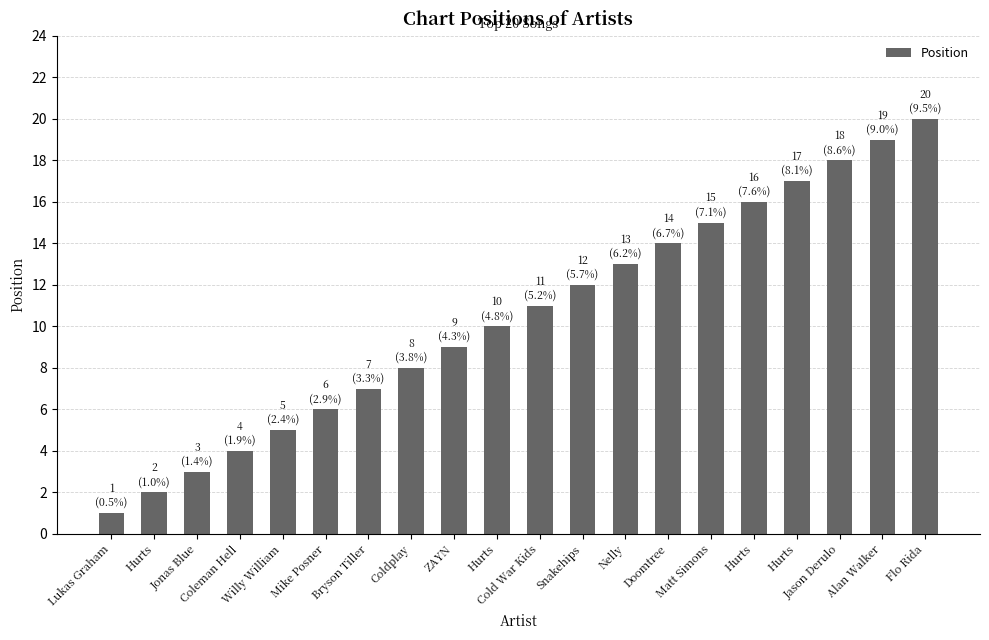

How many categories are shown in the chart?

20